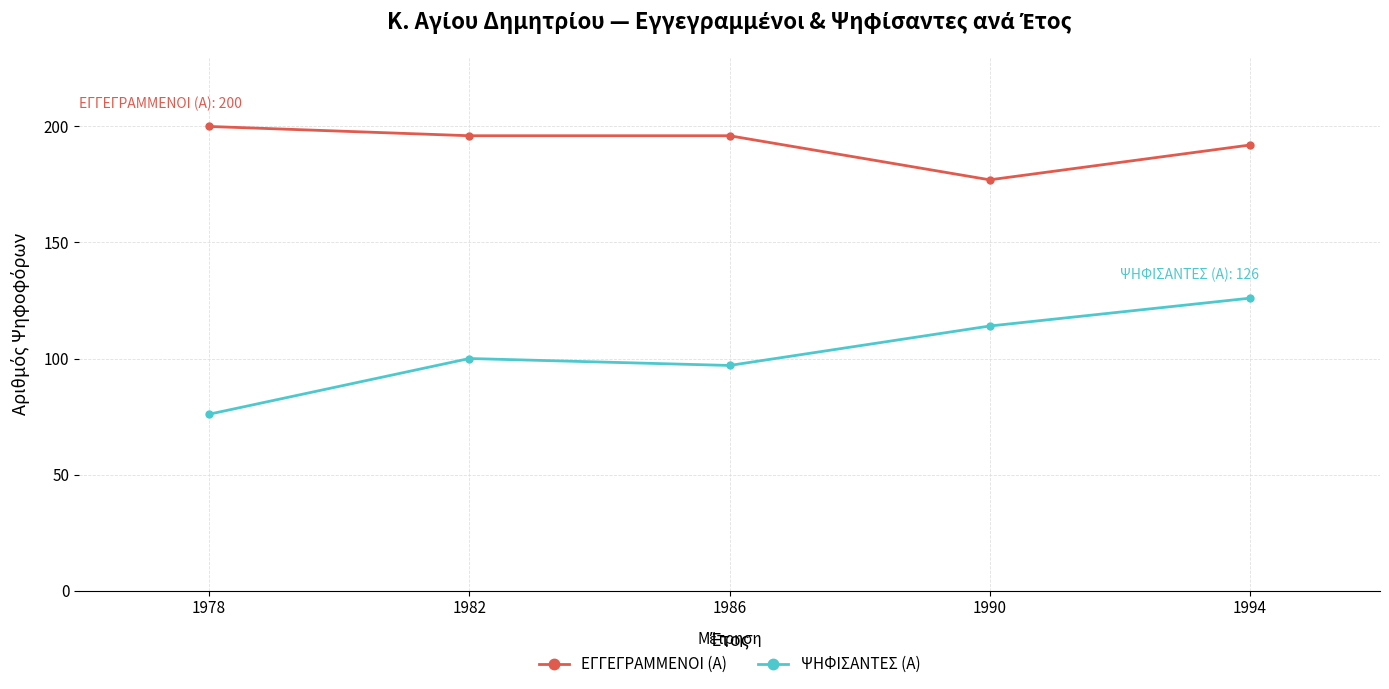

What is the total value across all series at 1986?

293